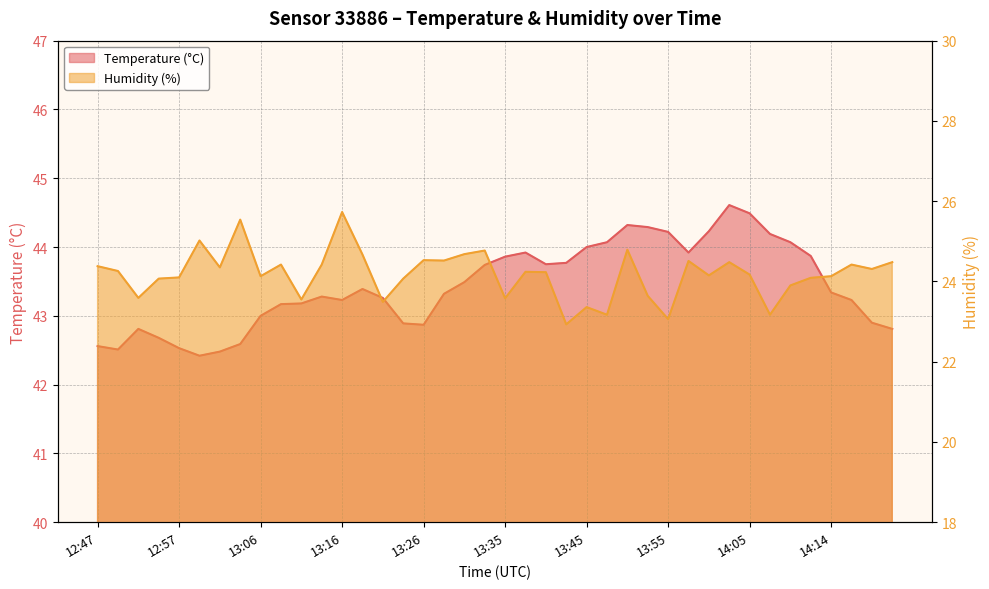

Rank the series by their average value, from highest to lowest.

Temperature (°C), Humidity (%)